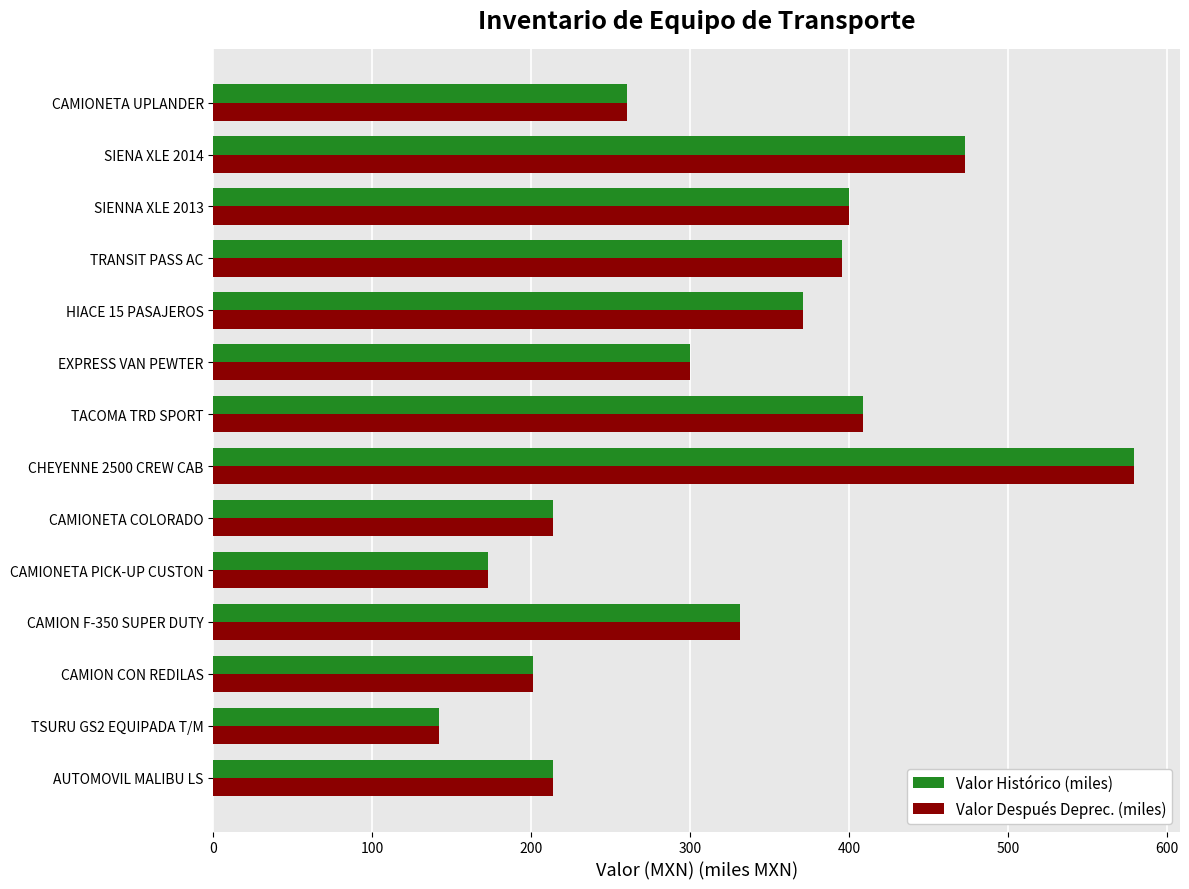

What is the total value across all series at AUTOMOVIL MALIBU LS?

427.2